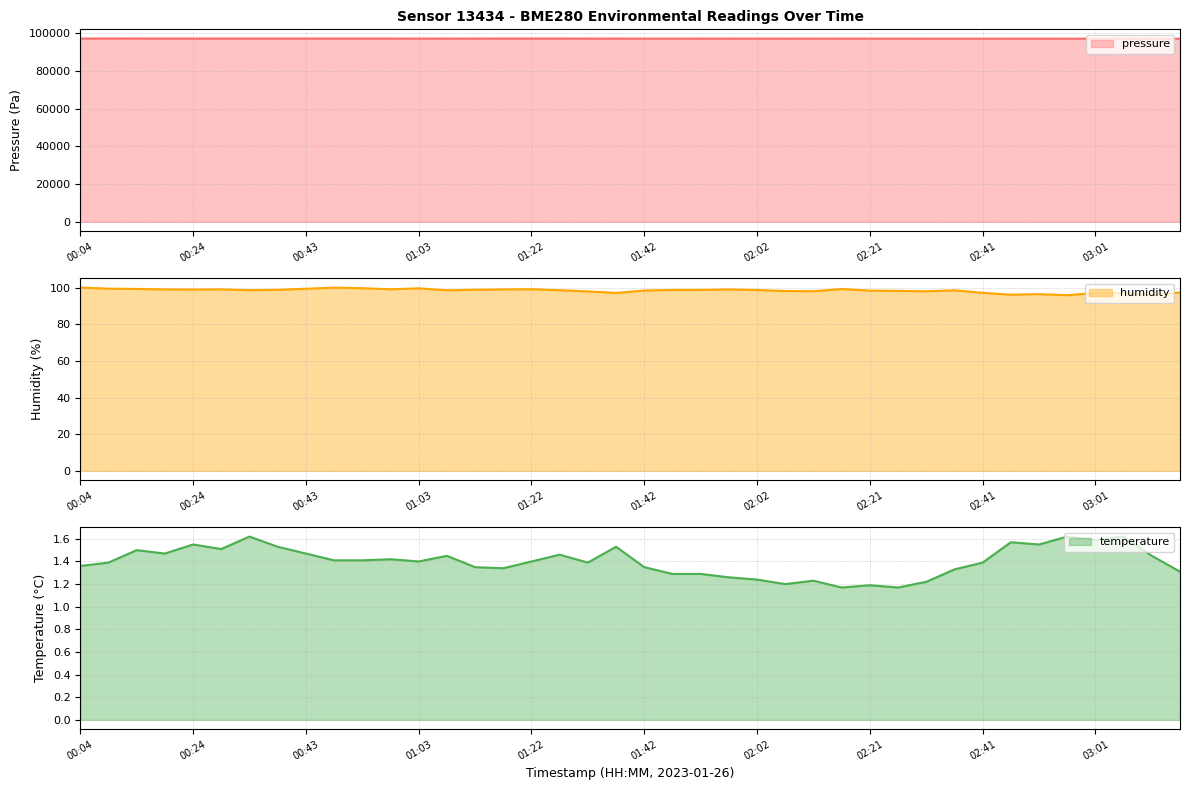

True or false: humidity and pressure intersect in this chart.

False